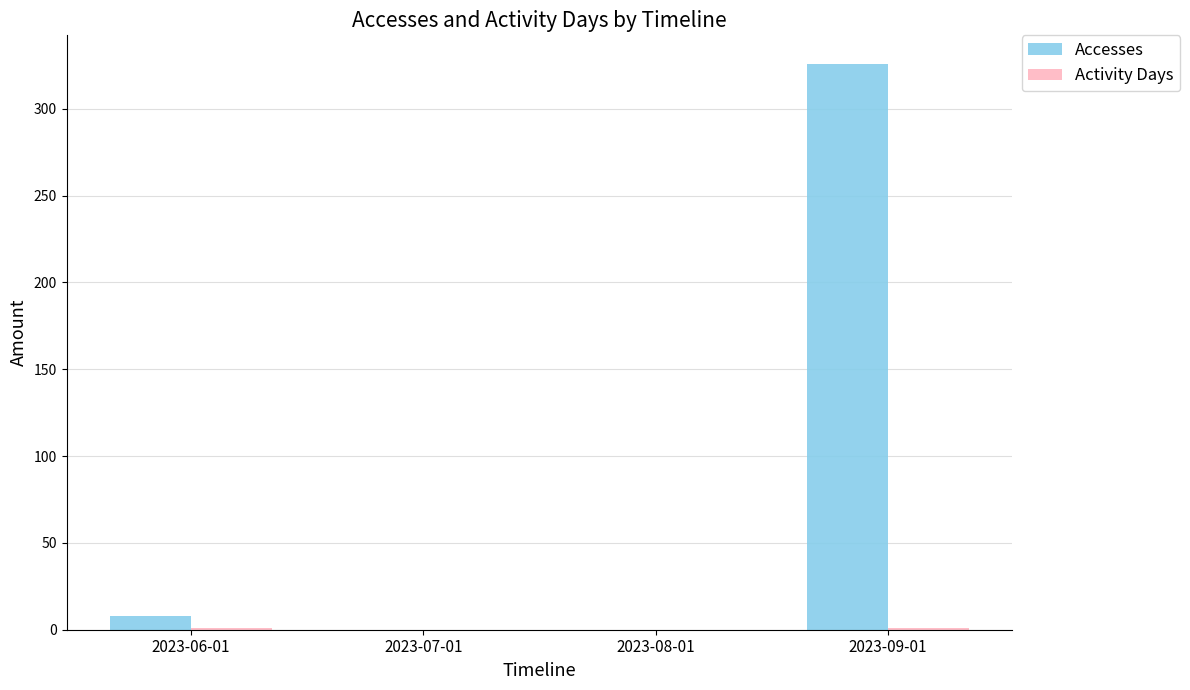

What is the maximum value shown in the chart?

326